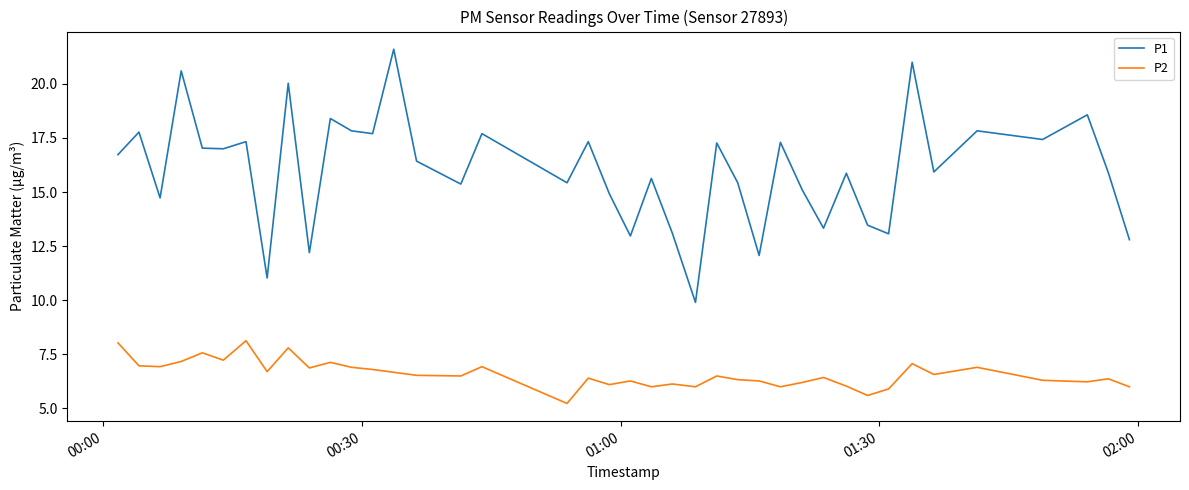

What is the difference between the maximum and minimum values in the P2 series?

2.9